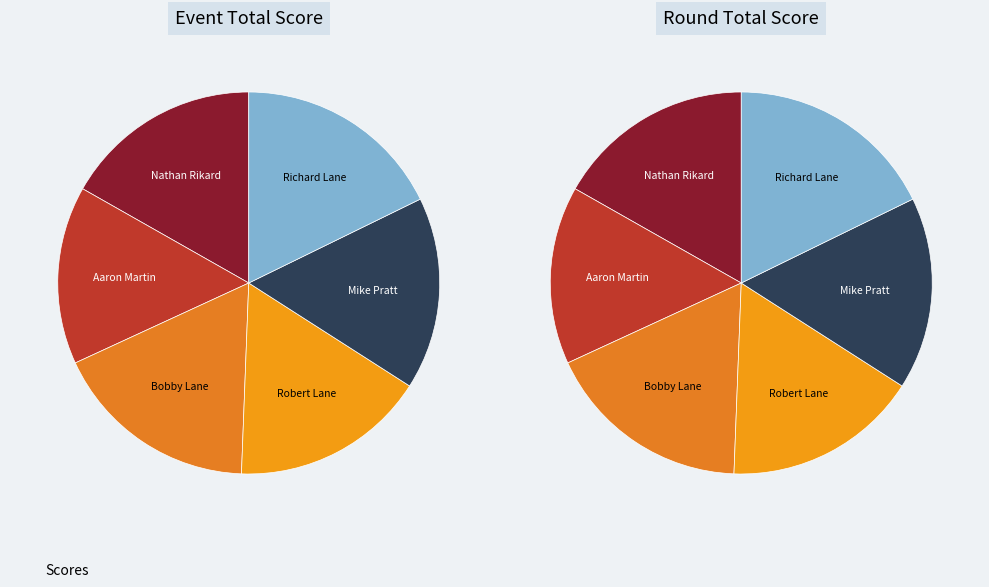

Combined, do Robert Lane and Aaron Martin account for over 50%?

No